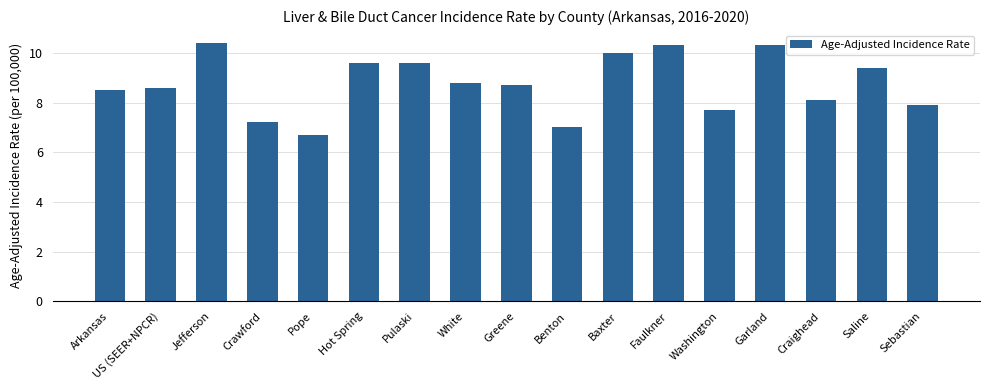

What is the sum of the values at Garland and Greene?

19.0